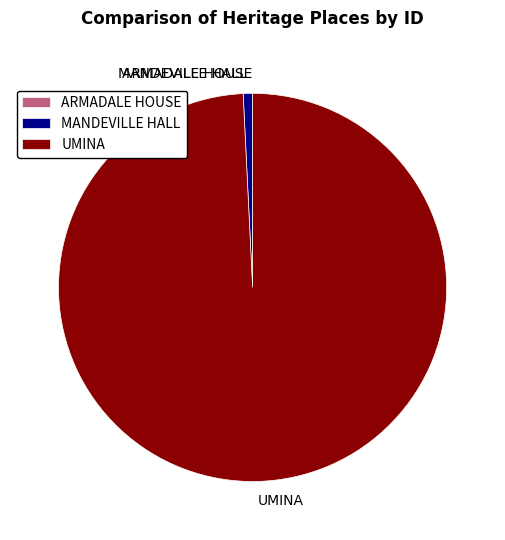

Does UMINA account for over 50% of the chart?

Yes